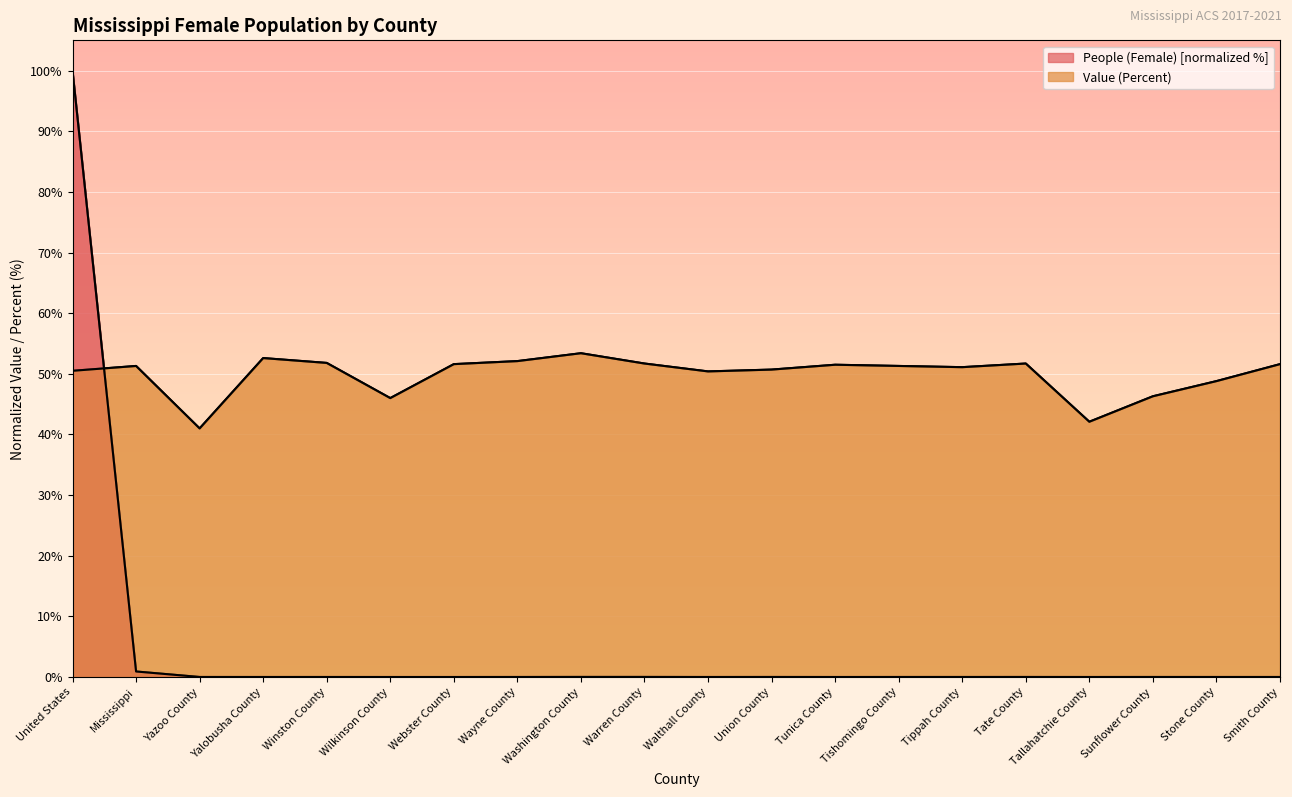

After their last crossing, which series has the higher values: People (Female) or Value (Percent)?

Value (Percent)